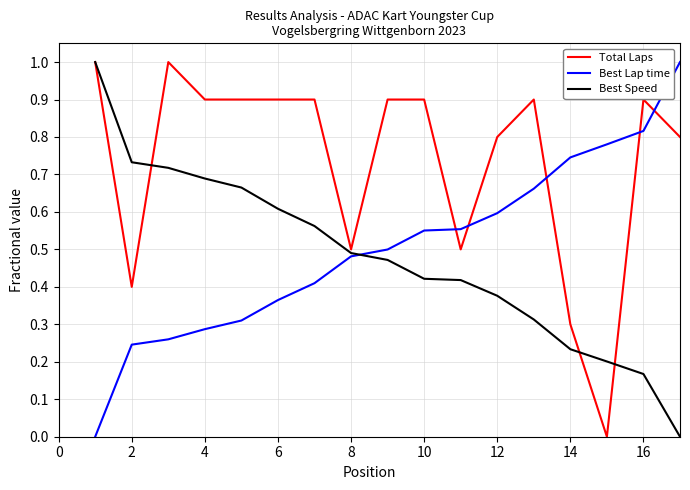

What is the highest value of the Best Speed series?

1.0